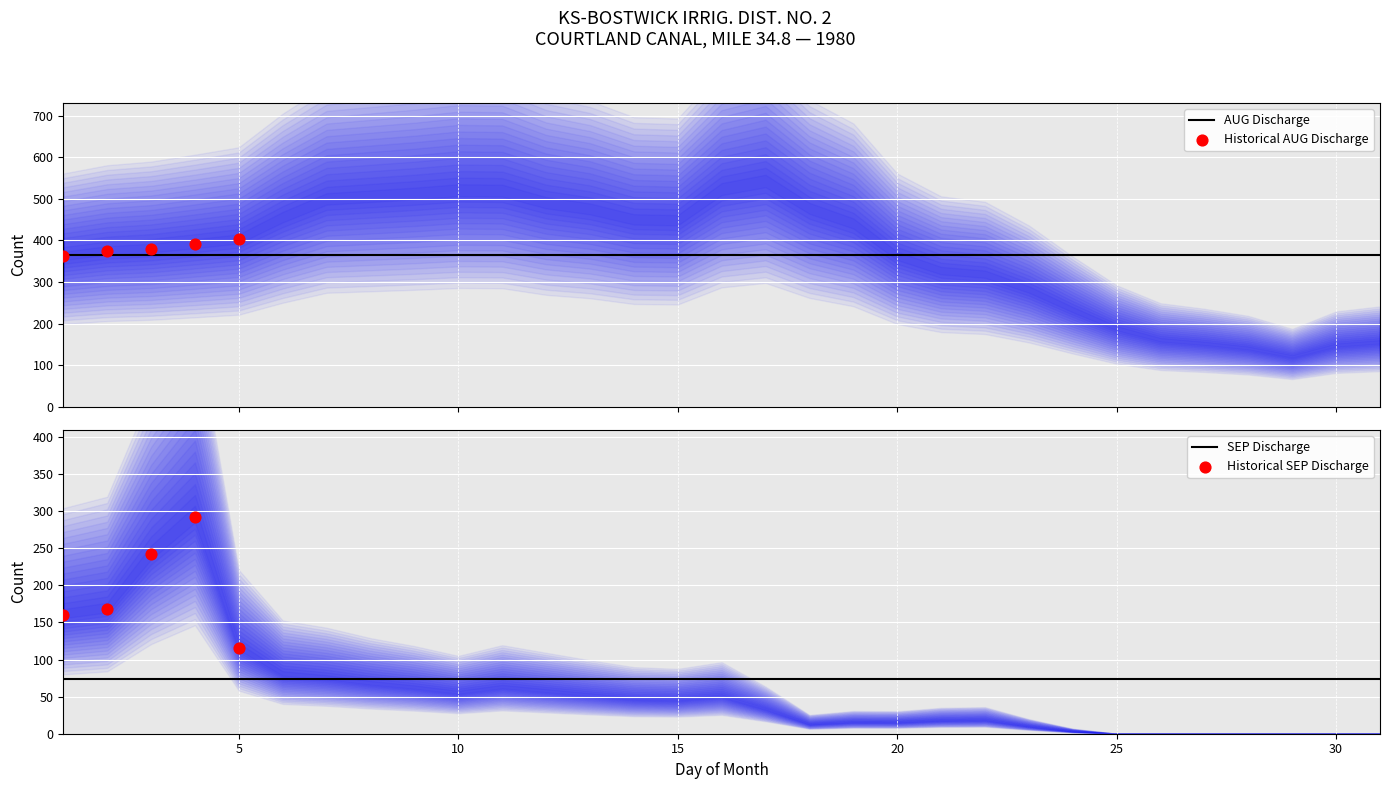

What is the total value across all series at 10?

574.2